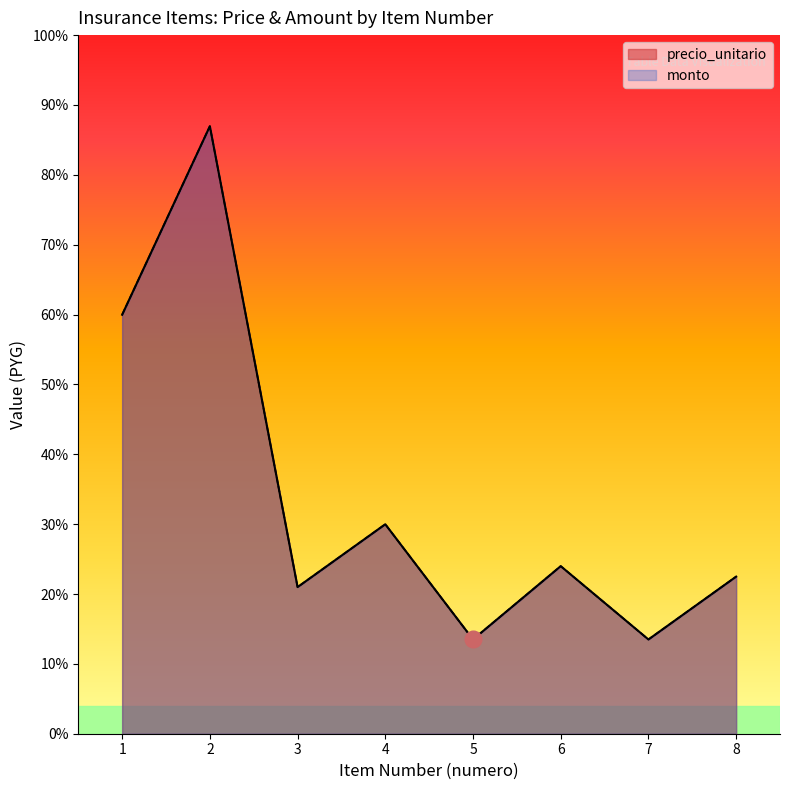

Where does the monto series first go above 800000?

1